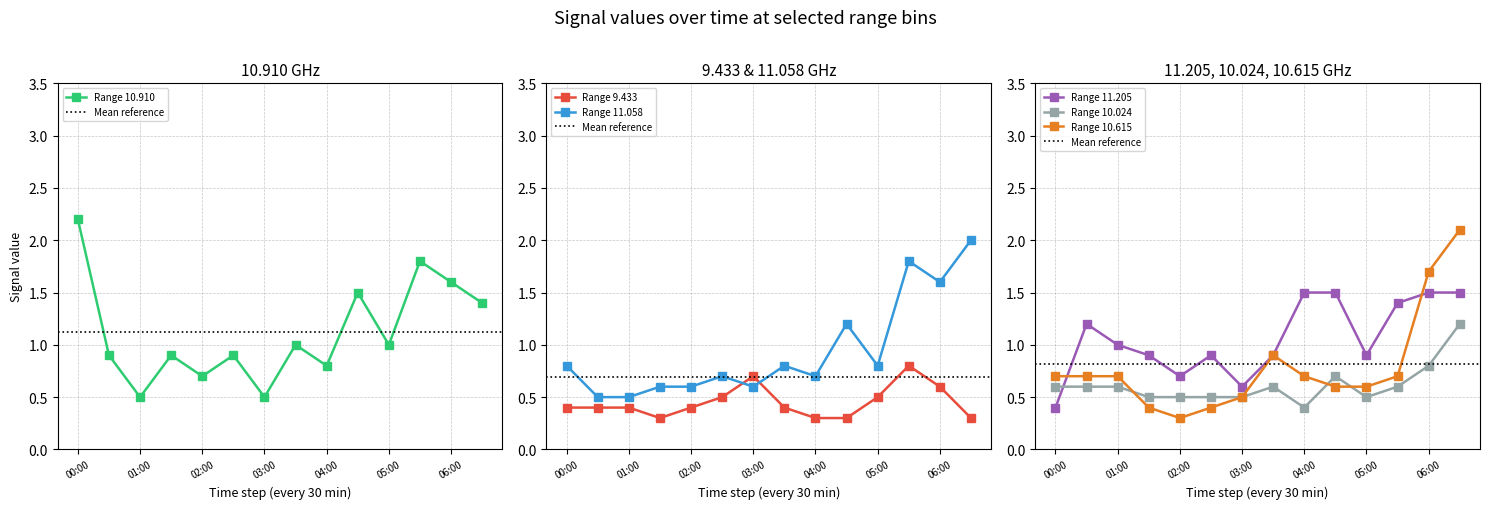

Is it true that Range 11.058 equals 0.6 at 03:00?

True